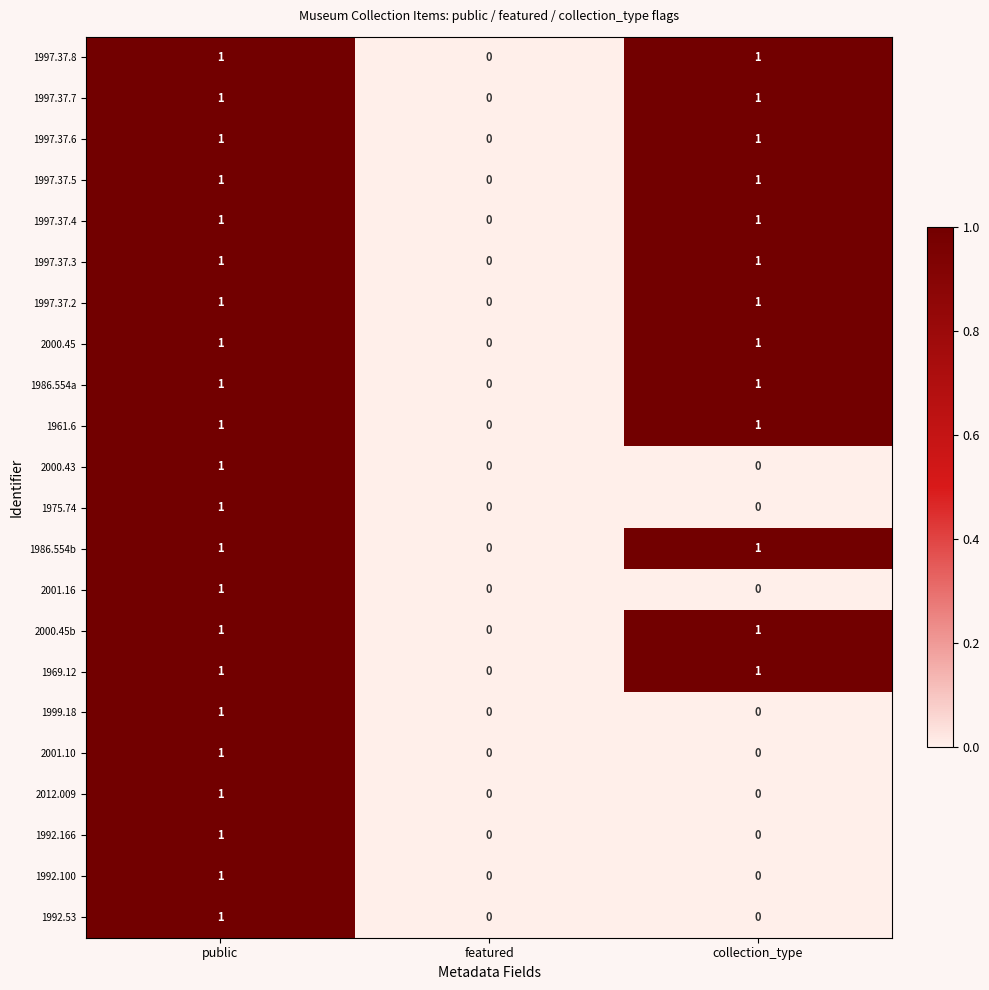

The value of 1986.554a at collection_type is 1. True or false?

True